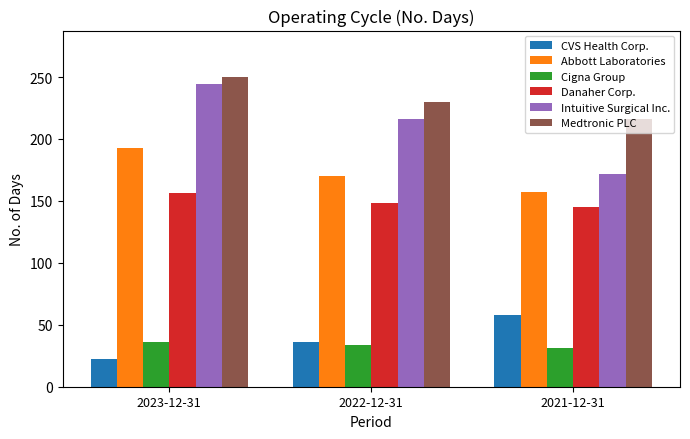

Rank the series by their maximum value, from highest to lowest.

Medtronic PLC, Intuitive Surgical Inc., Abbott Laboratories, Danaher Corp., CVS Health Corp., Cigna Group